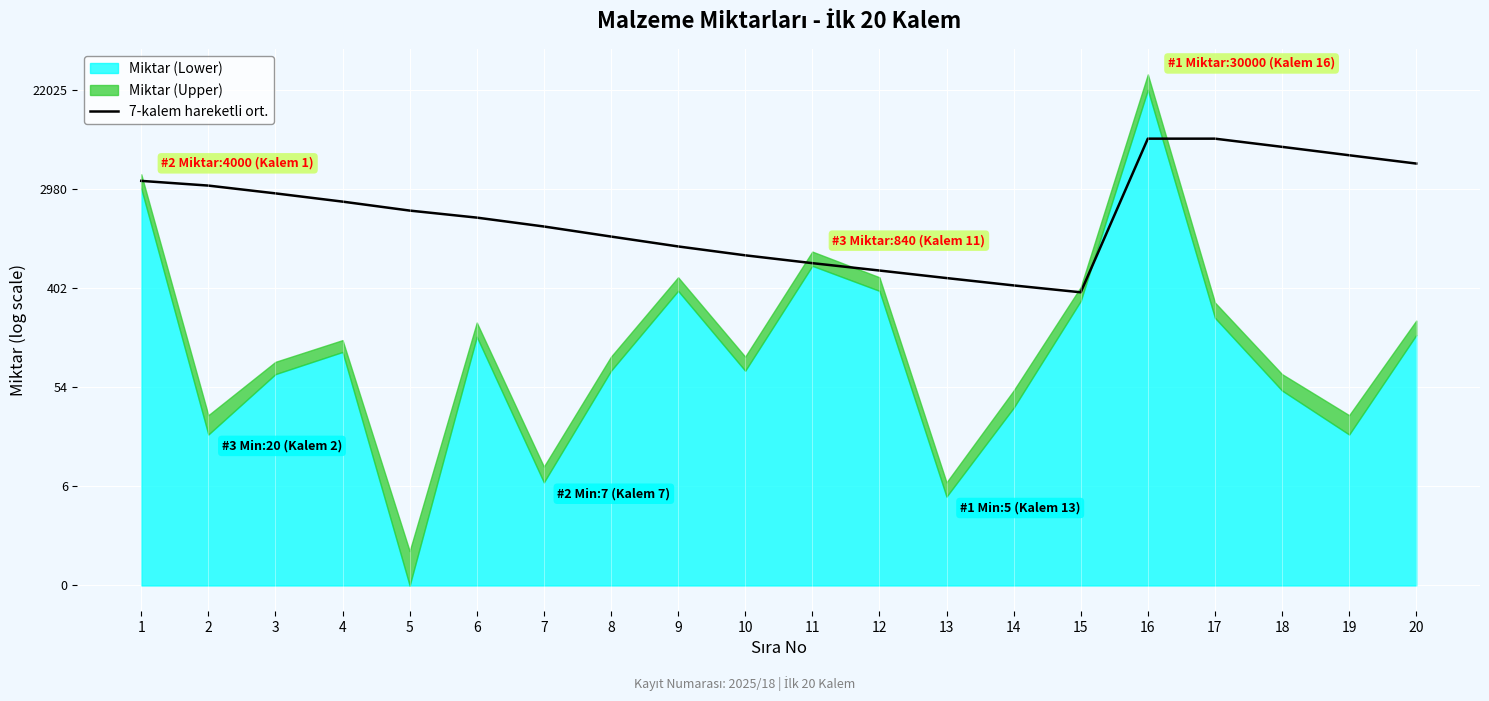

Which category has the highest value across all series?

16